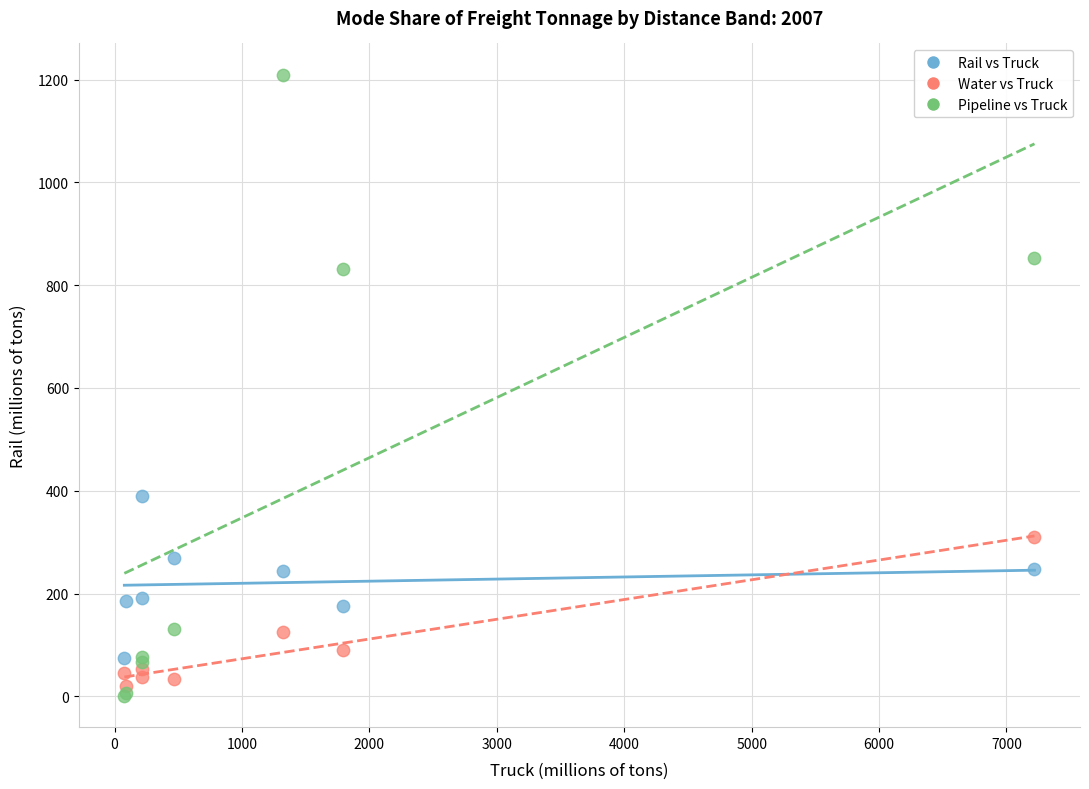

Which series contains the highest Y value?

Pipeline vs Truck